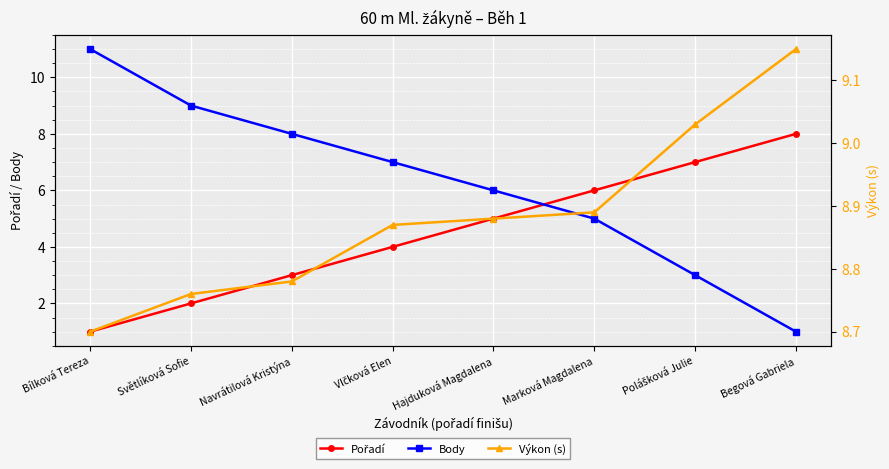

What is the greatest value displayed?

11.0